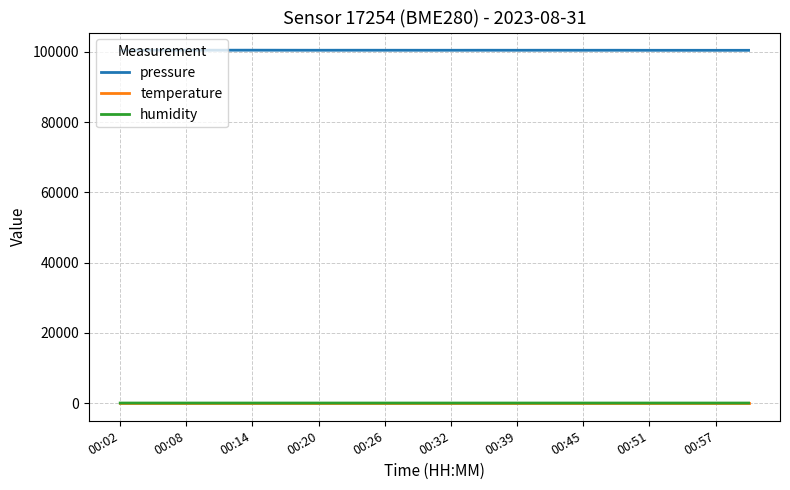

What is the difference between the maximum and second lowest values in the humidity series?

0.4